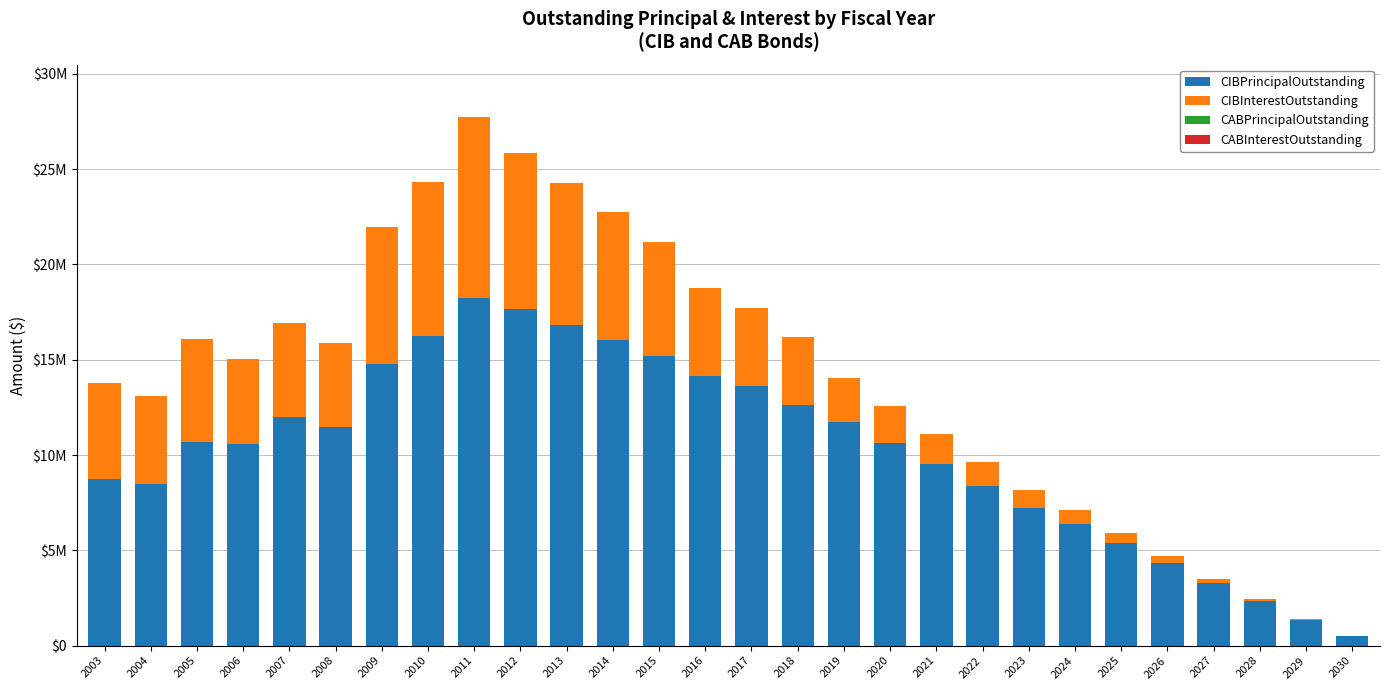

Are the bars horizontal?

No